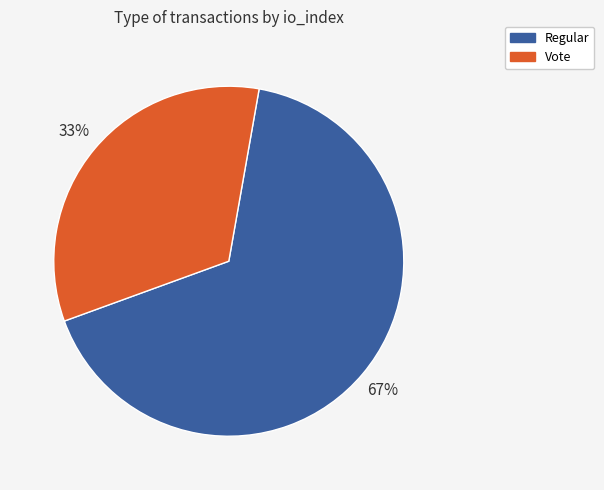

Approximately how many times larger is the value at Vote compared to Regular?

0.5